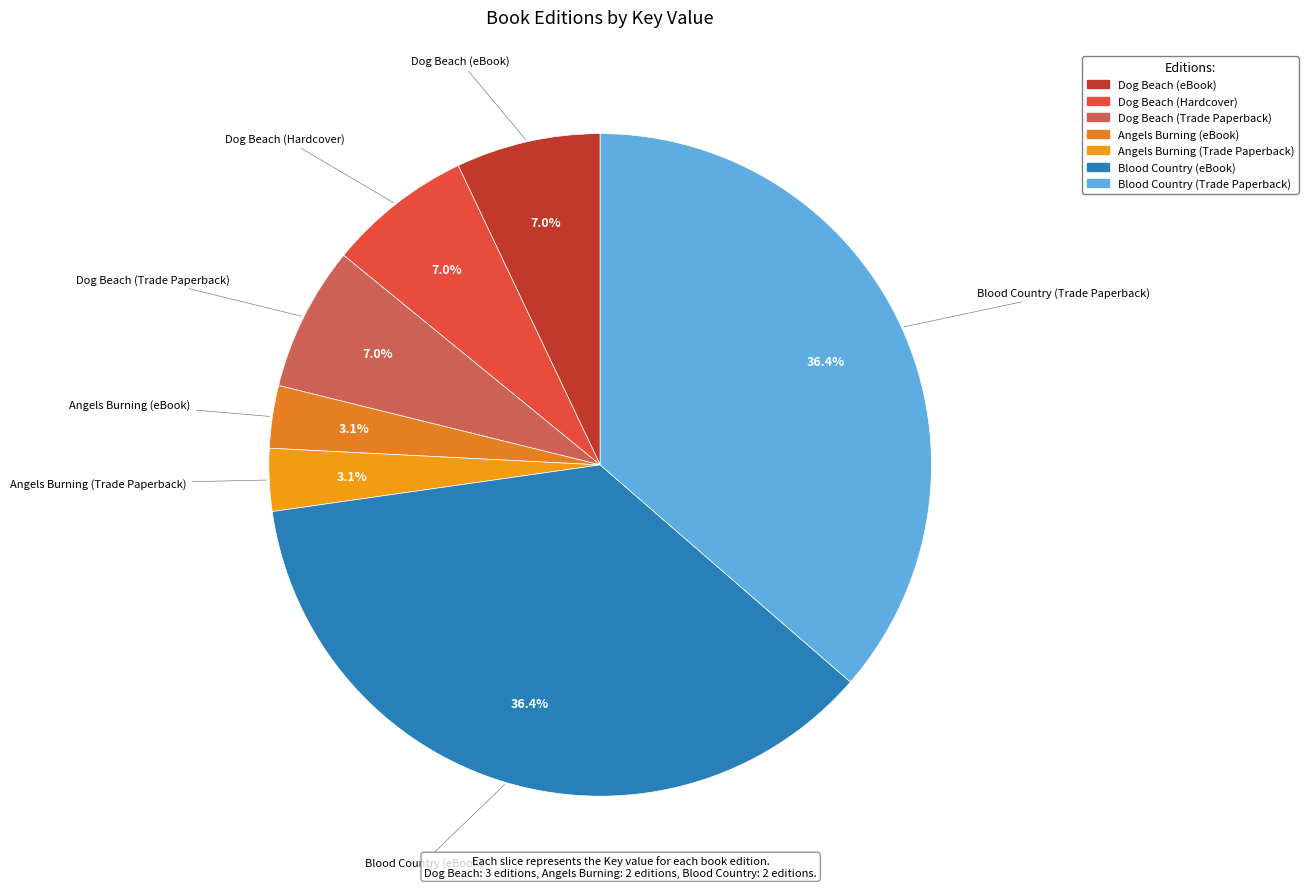

Count the number of slices in the pie.

7